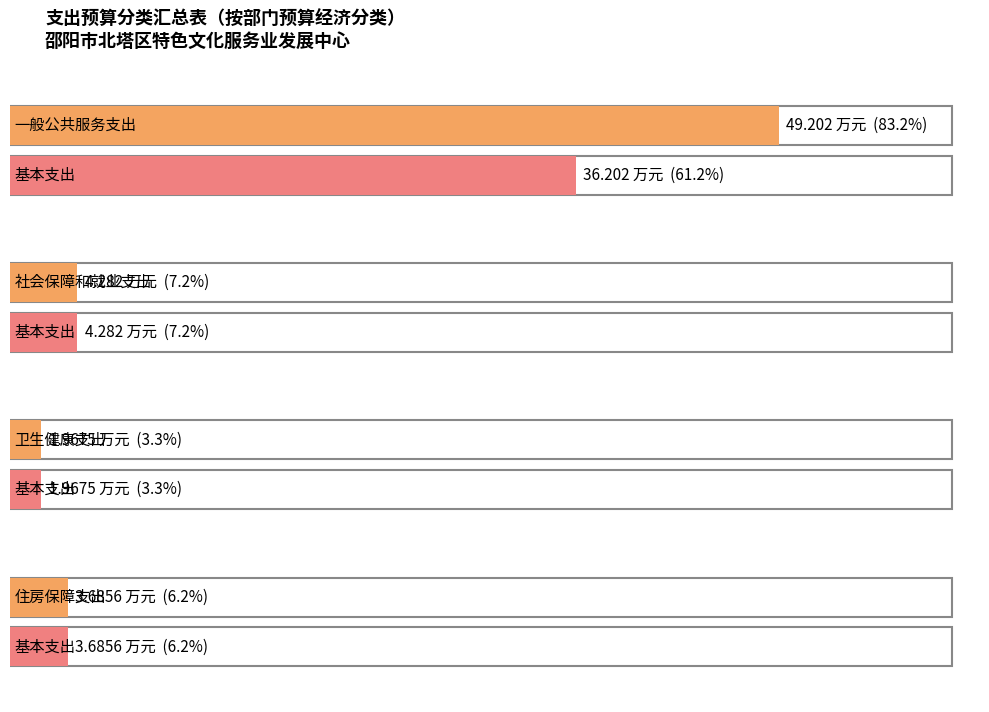

The value of 合计 at 卫生健康支出 is 2.0. True or false?

True